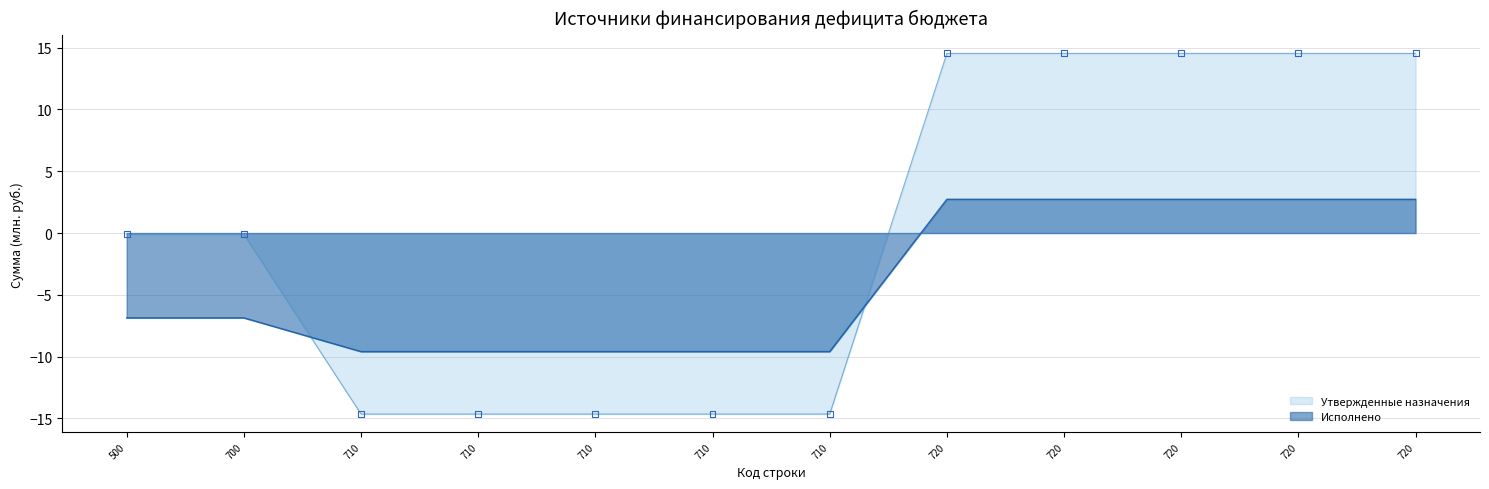

Which series contains the lowest Y value?

Утвержденные назначения